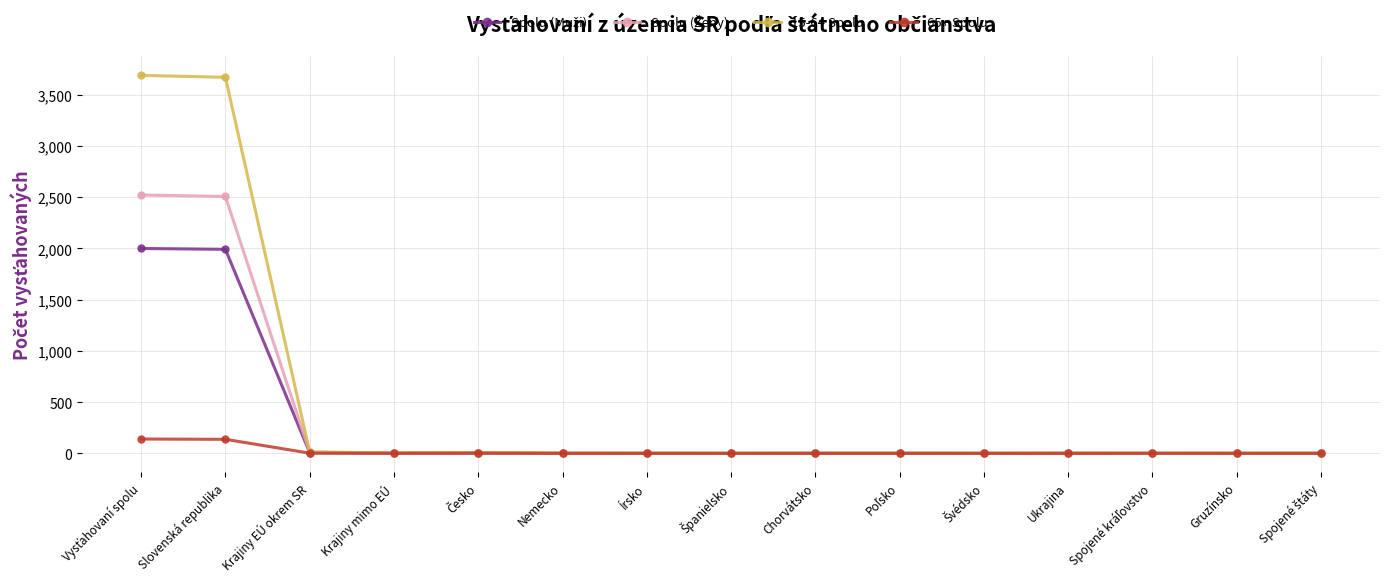

What is the maximum value shown in the chart?

3690